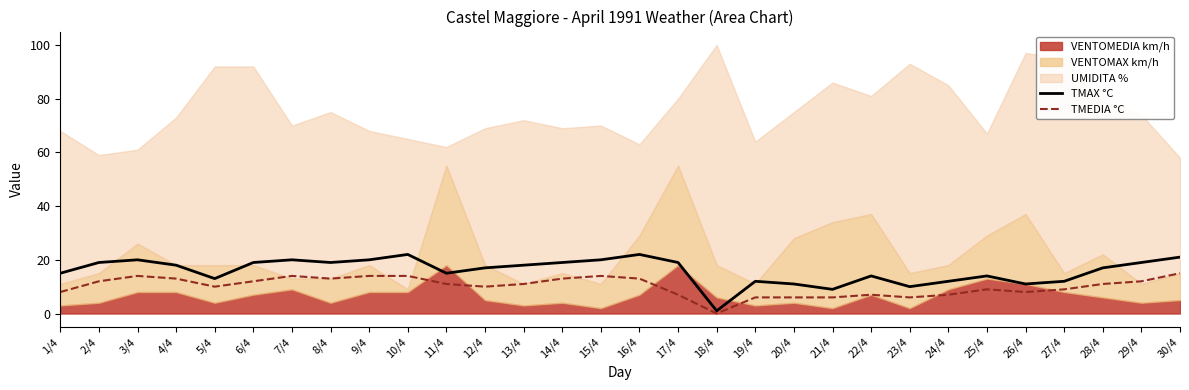

How many lines are shown in the chart?

2